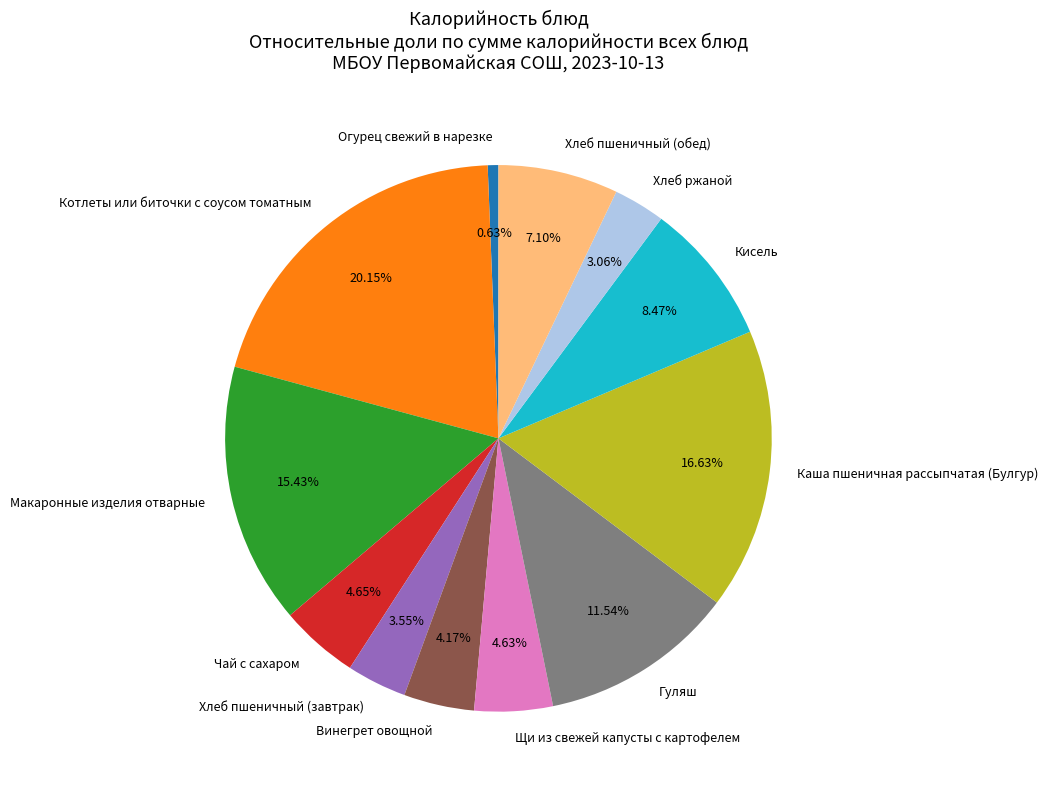

How many segments does this pie chart have?

12